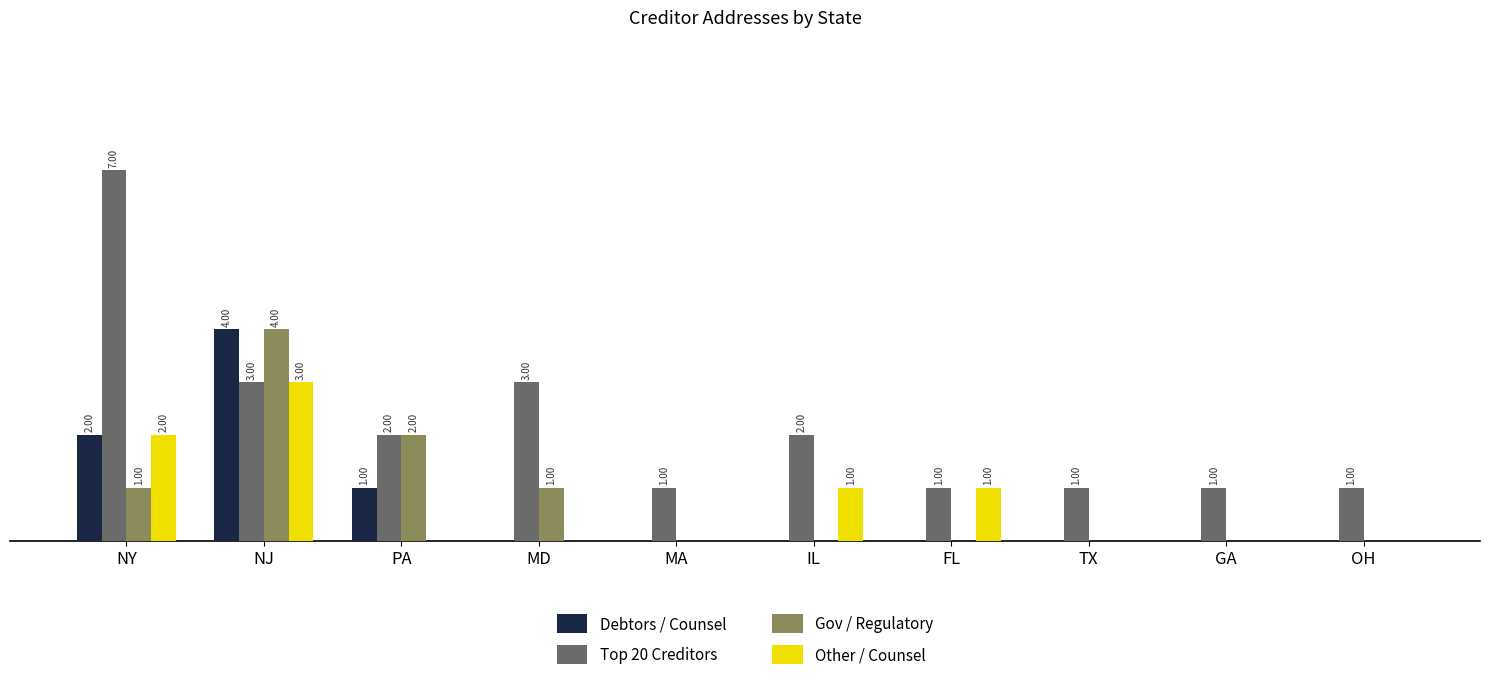

At which category is the sum across all series the highest?

NJ